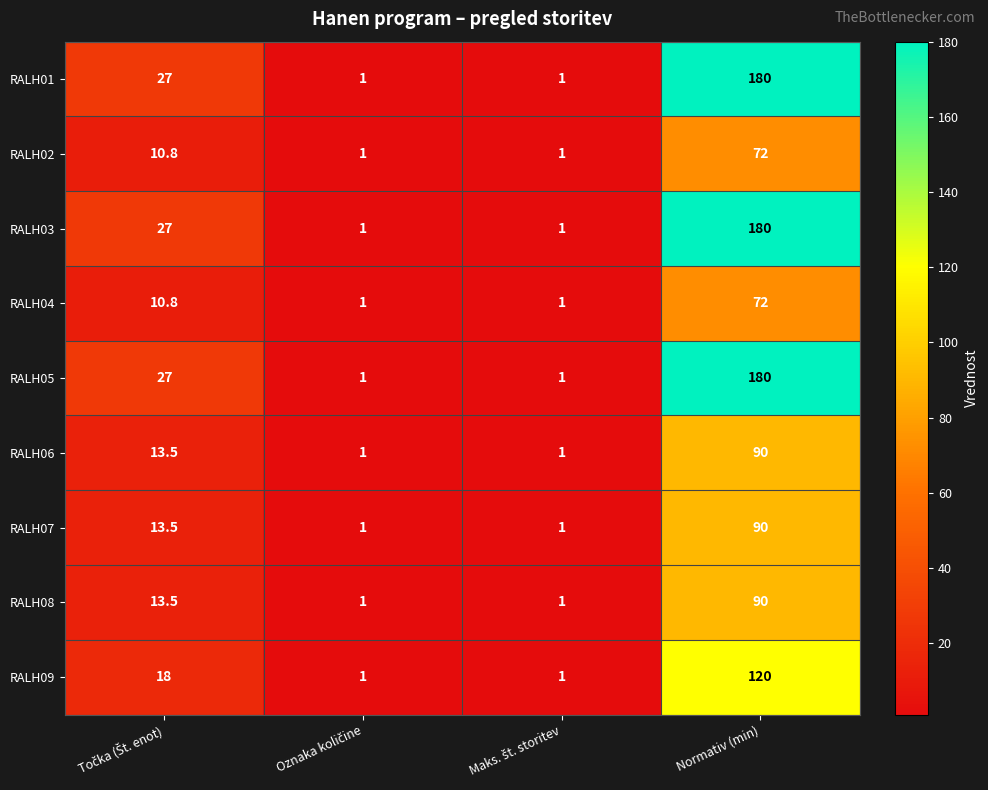

True or false: RALH08 has a value of 25.3 at Normativ (min).

False